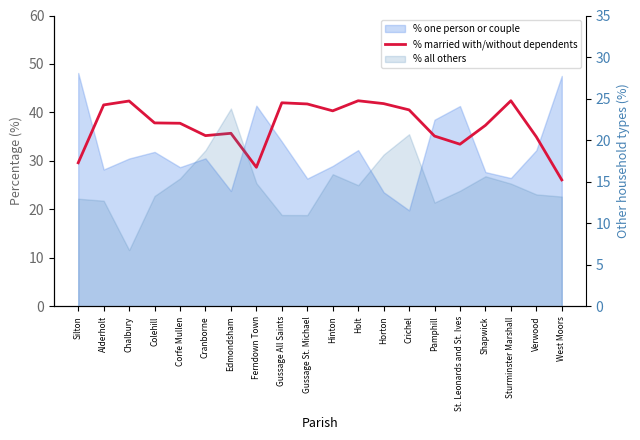

Between Edmondsham and Holt, which is larger?

Holt